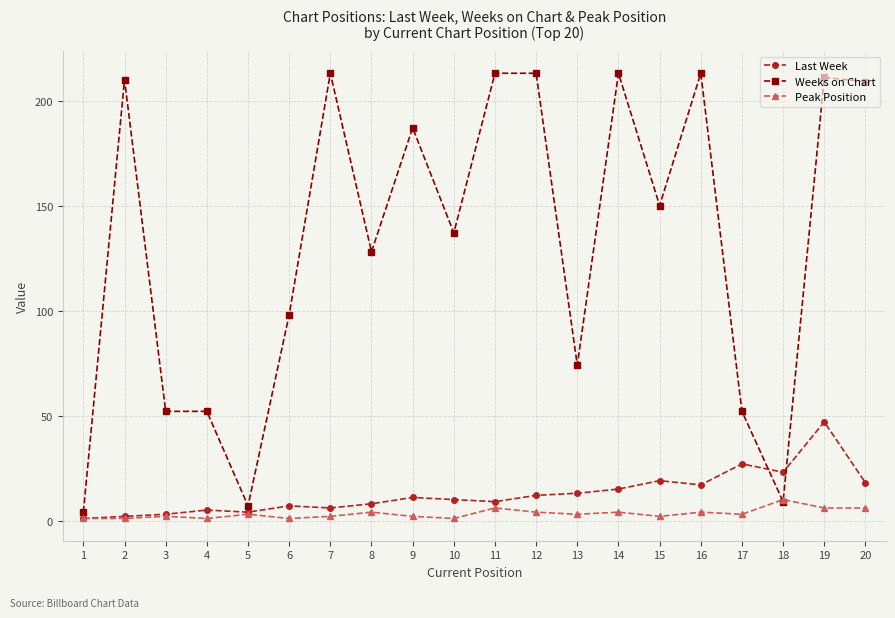

At which label does Weeks on Chart first exceed 150?

2